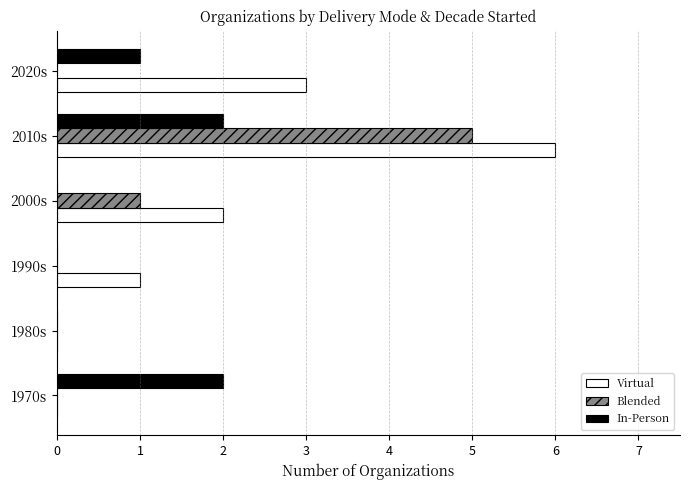

True or false: In-Person has a value of 0 at 1980s.

True